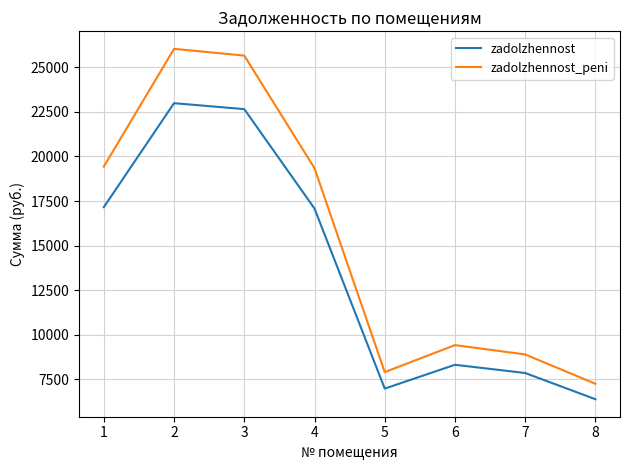

Which series has the widest spread of values?

zadolzhennost_peni